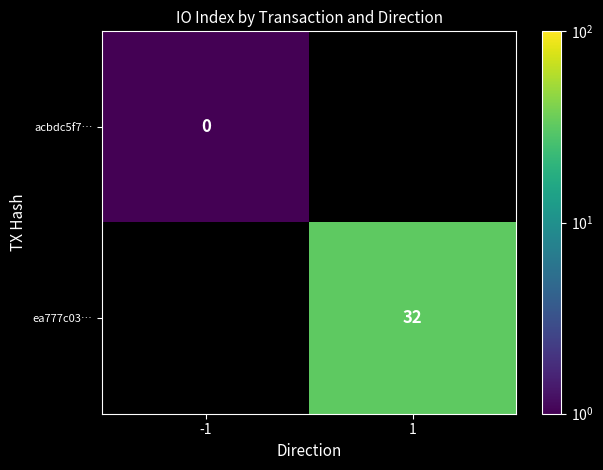

Is the value of ea777c03… at 1 greater than the value of acbdc5f7… at -1?

Yes